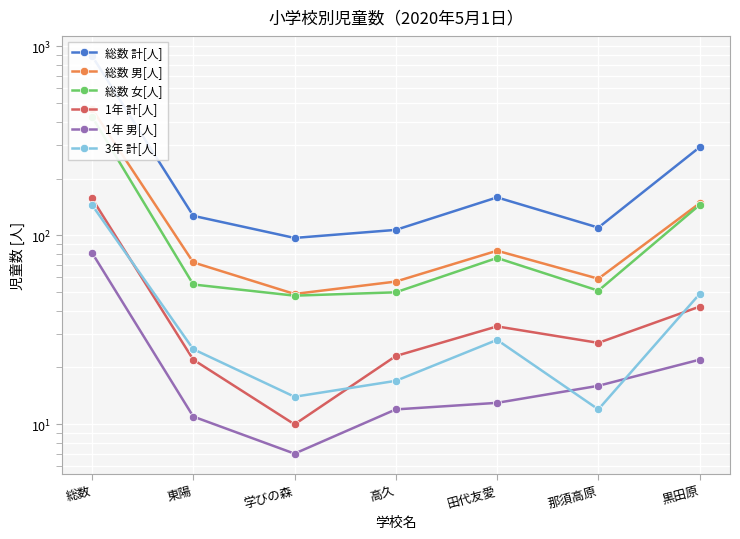

Which series has the widest spread of values?

総数 計[人]